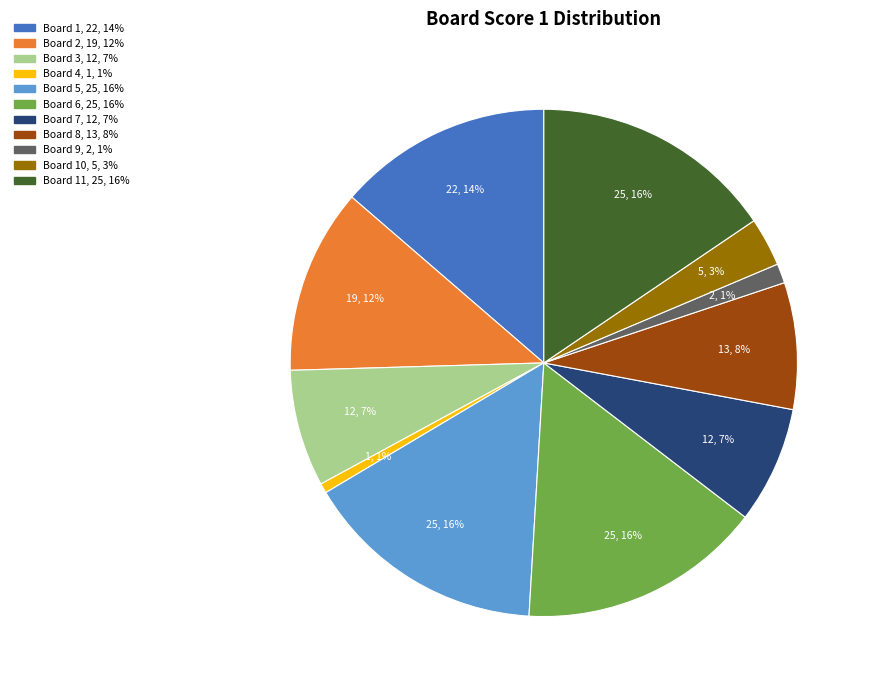

Is there any slice that represents more than half of the pie?

No